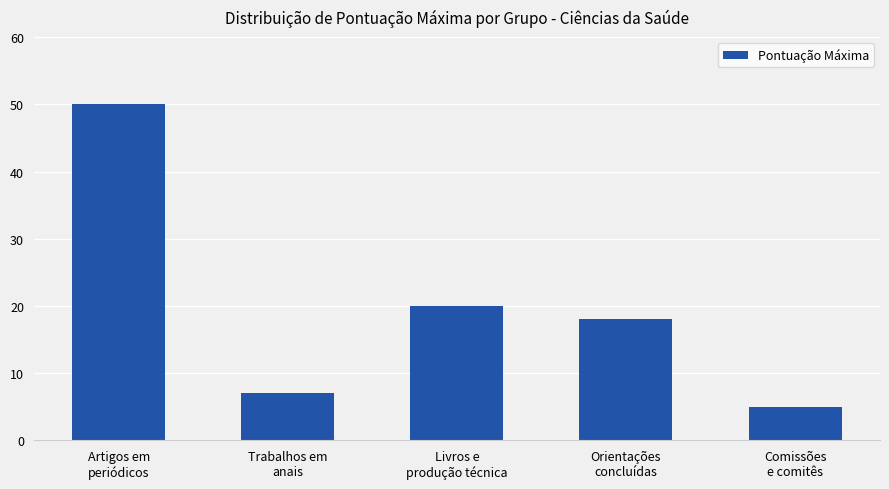

Which has a higher value, Trabalhos em
anais or Artigos em
periódicos?

Artigos em
periódicos